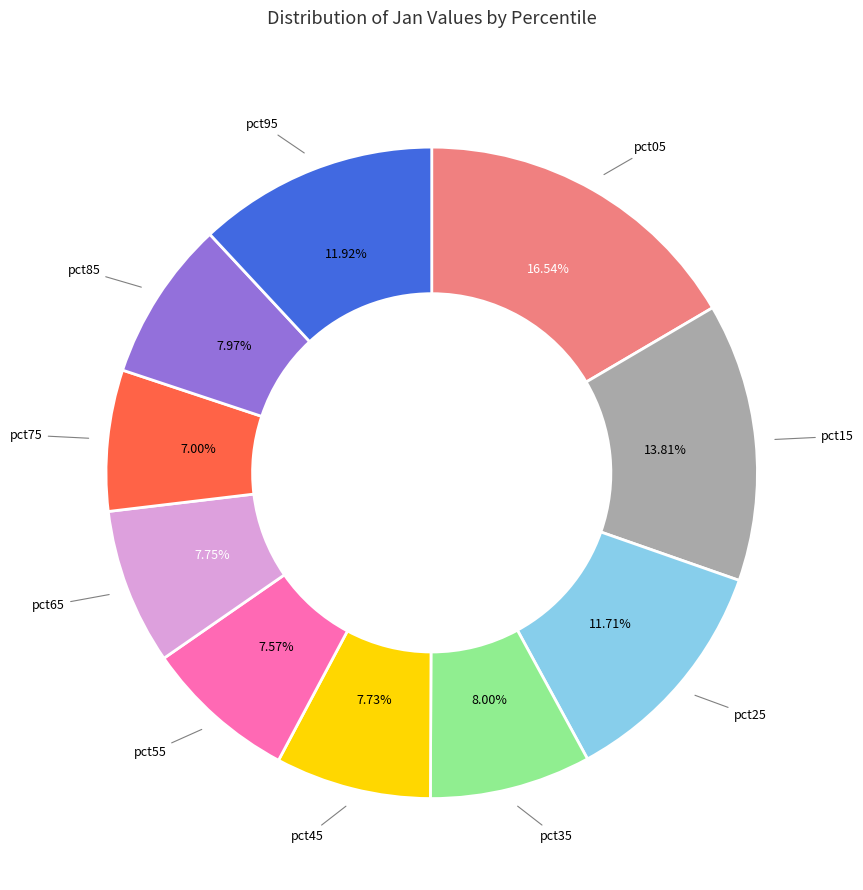

Does any single category account for the majority?

No